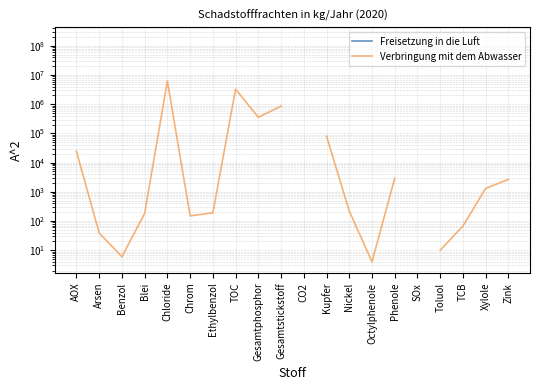

The value of Freisetzung in die Luft at CO2 is 123365361.9. True or false?

False